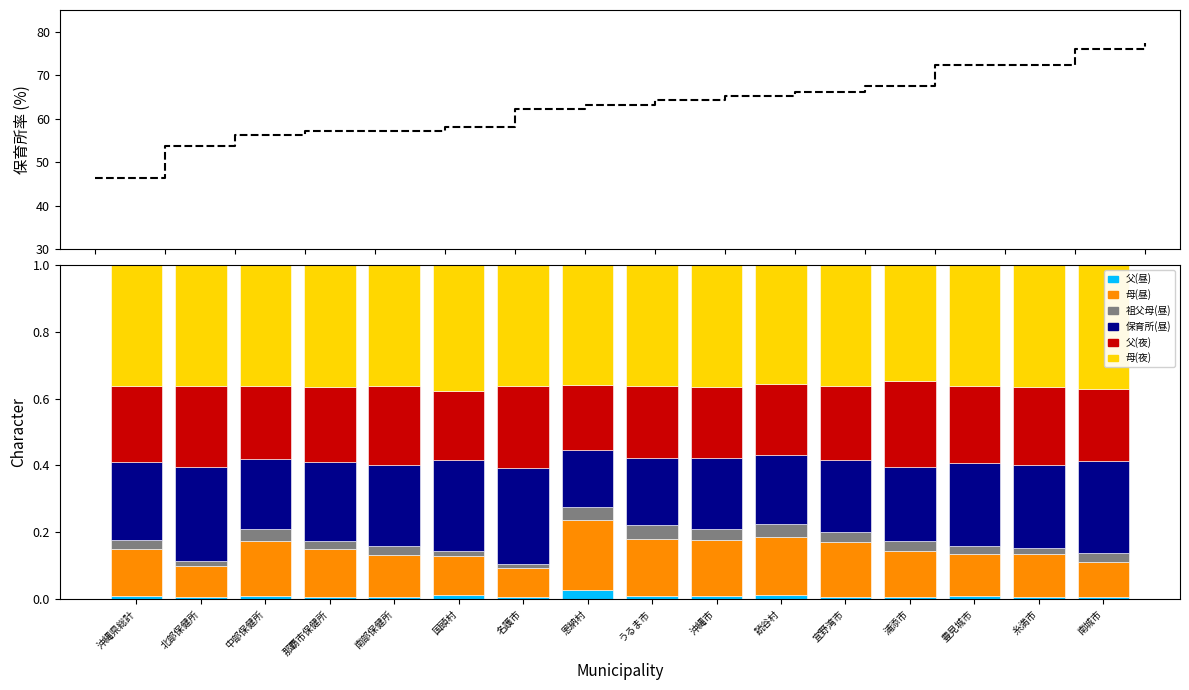

What is the label of the 6th bar from the right?

読谷村